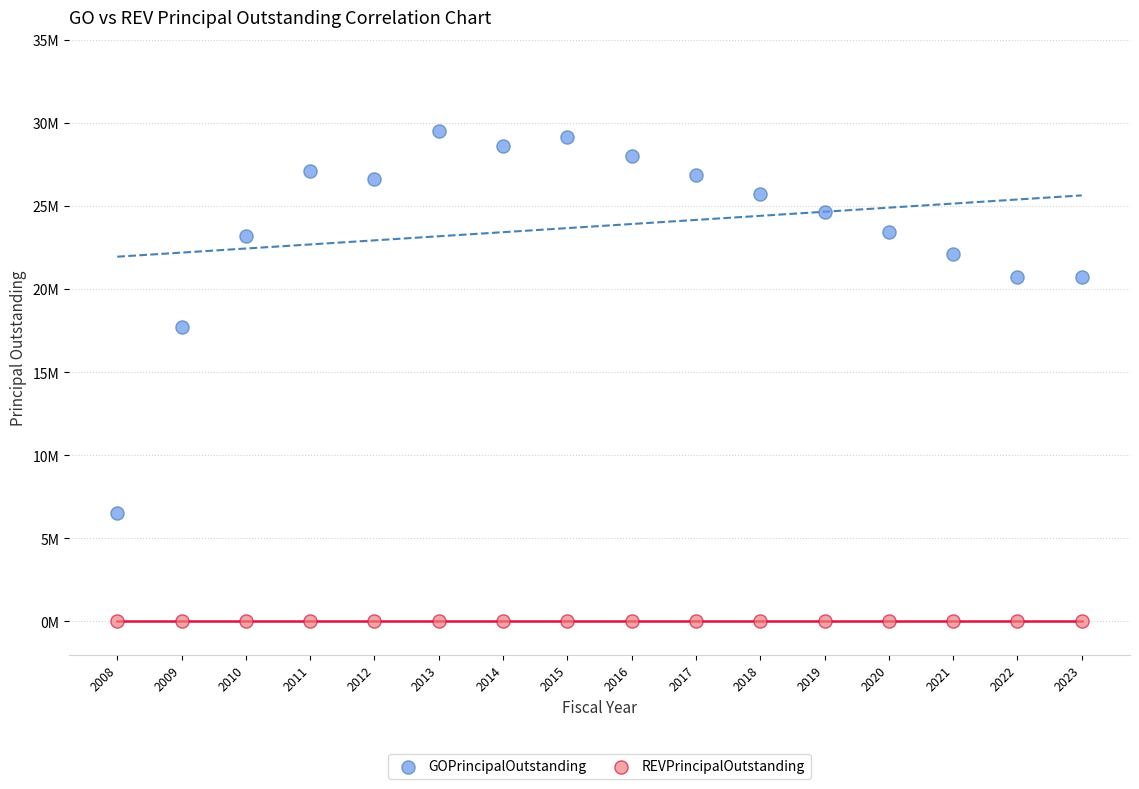

What are all the series names shown in the legend?

GOPrincipalOutstanding, REVPrincipalOutstanding